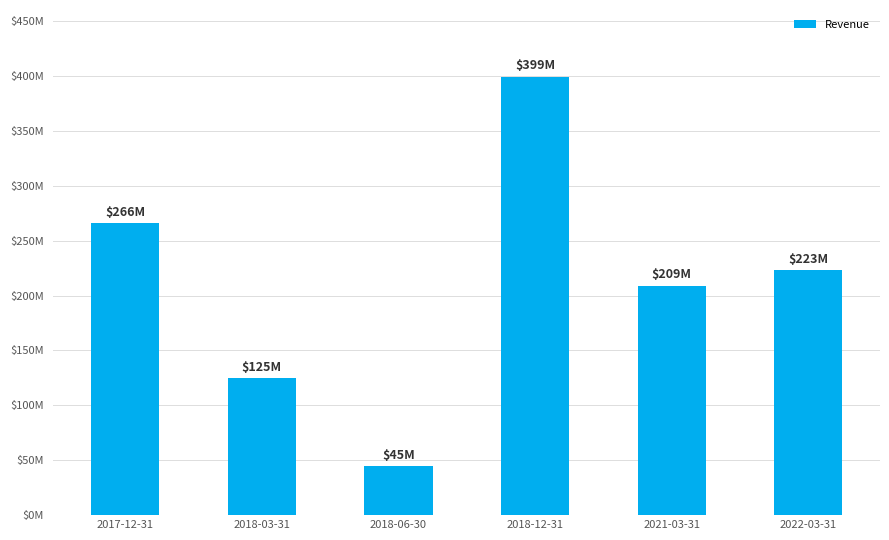

How many data points does each series have?

6